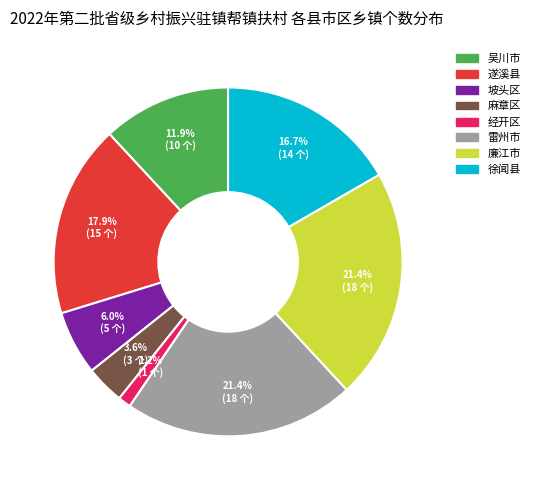

How many segments does this pie chart have?

8